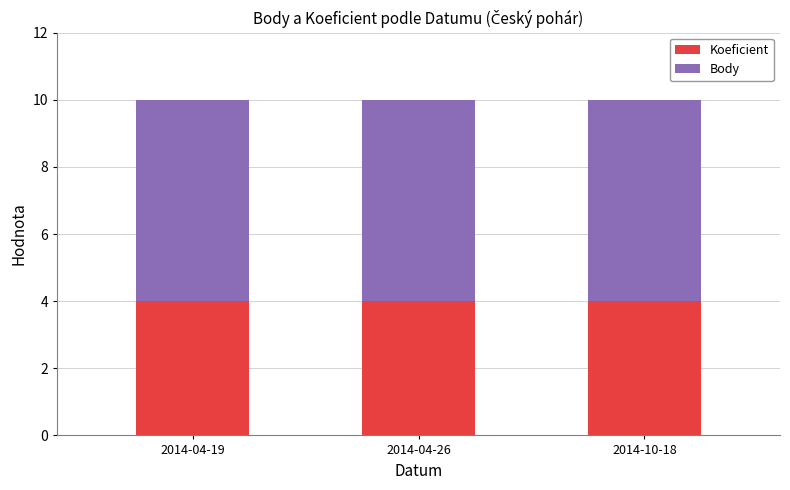

True or false: Koeficient has a value of 4 at 2014-10-18.

True